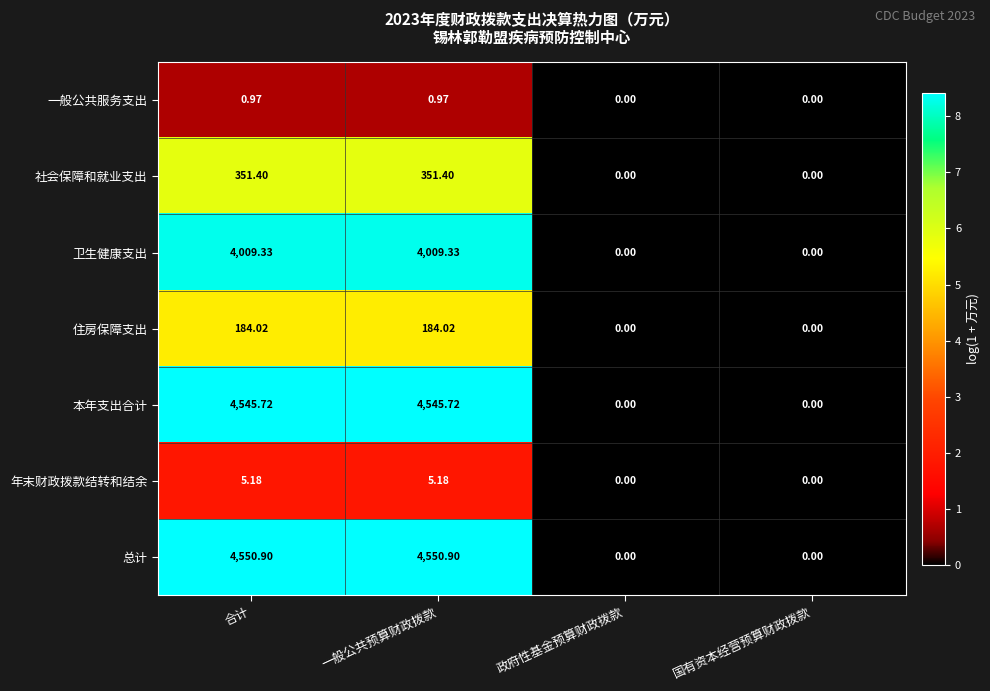

Which series has the largest range (max minus min)?

总计